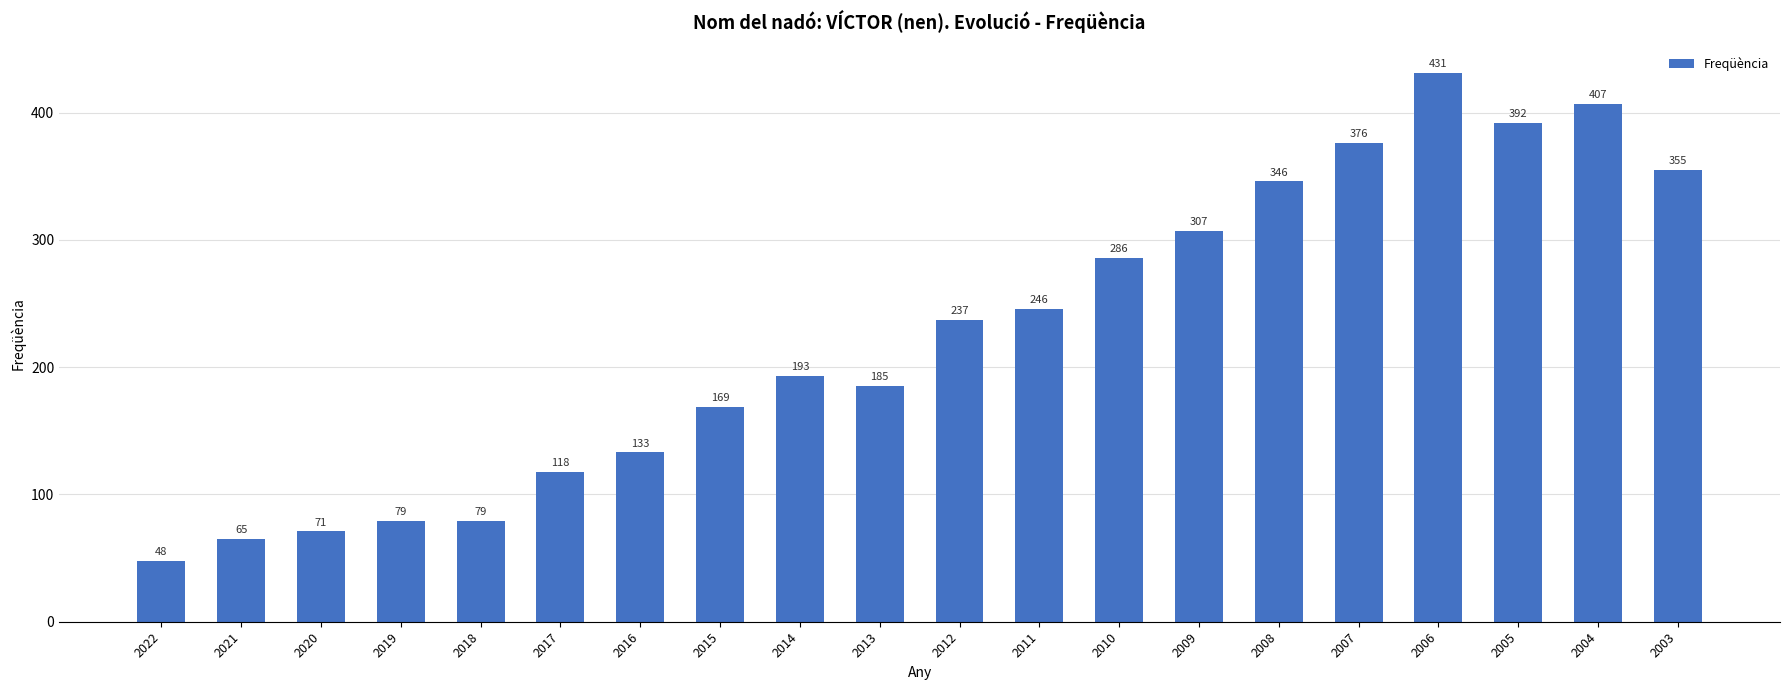

Which category has the lowest value across all series?

2022